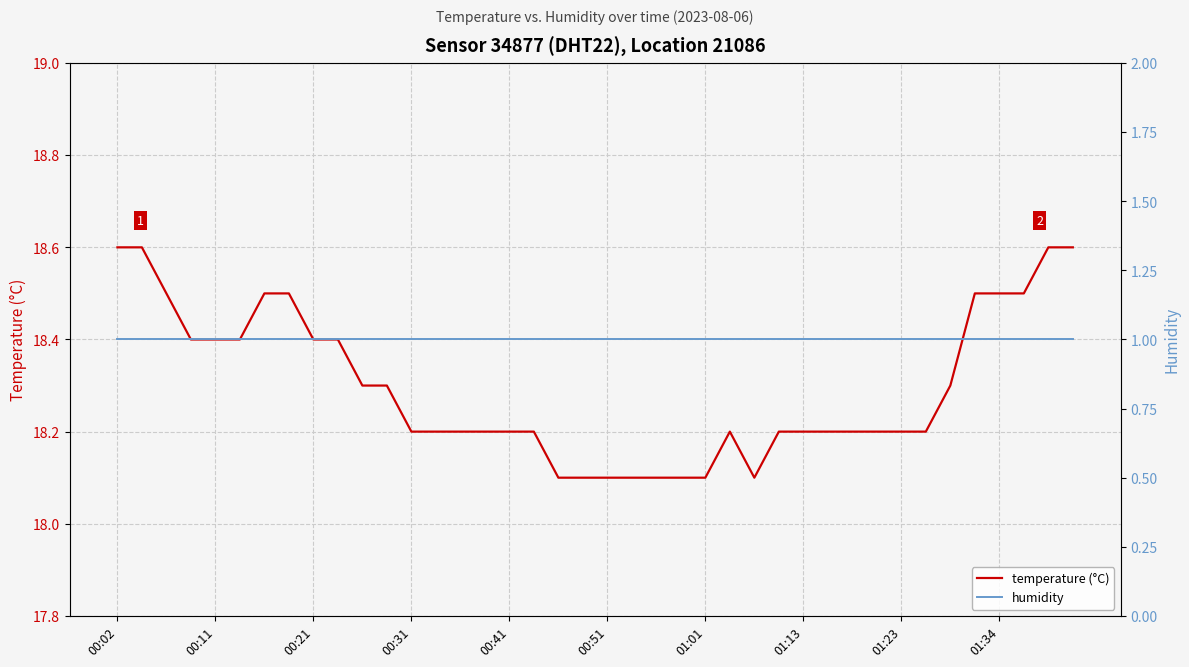

What is the minimum value shown in the chart?

1.0